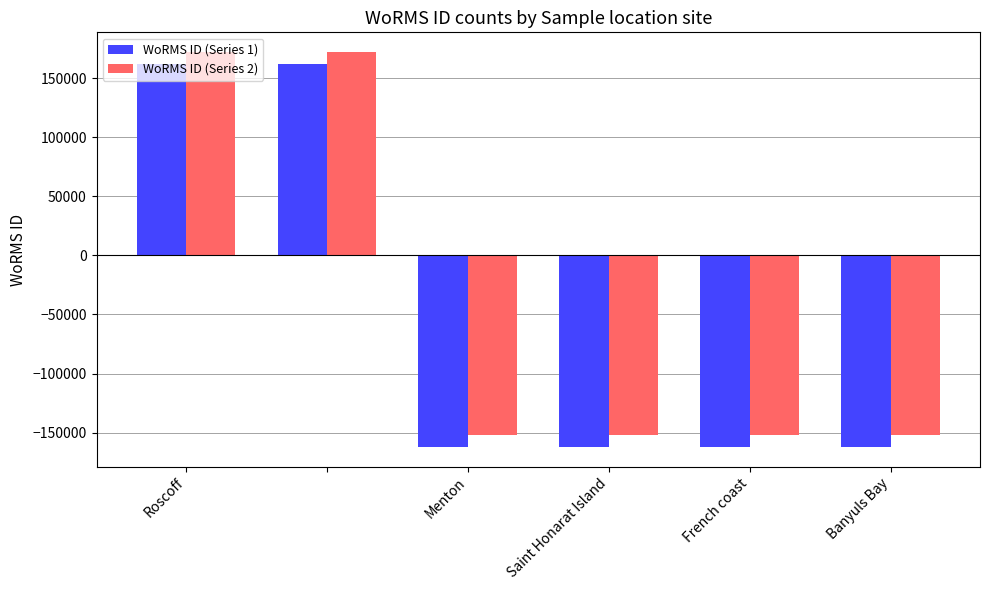

How many distinct data groups are displayed?

2